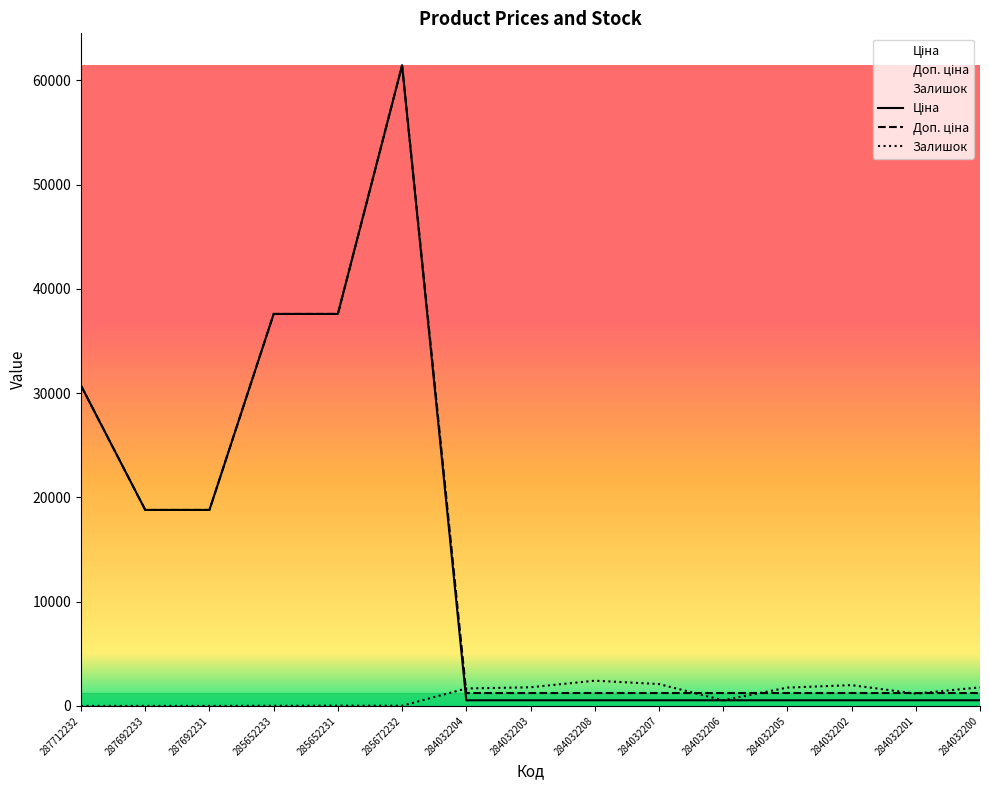

What is the difference between the maximum and minimum values in the Ціна series?

60895.3